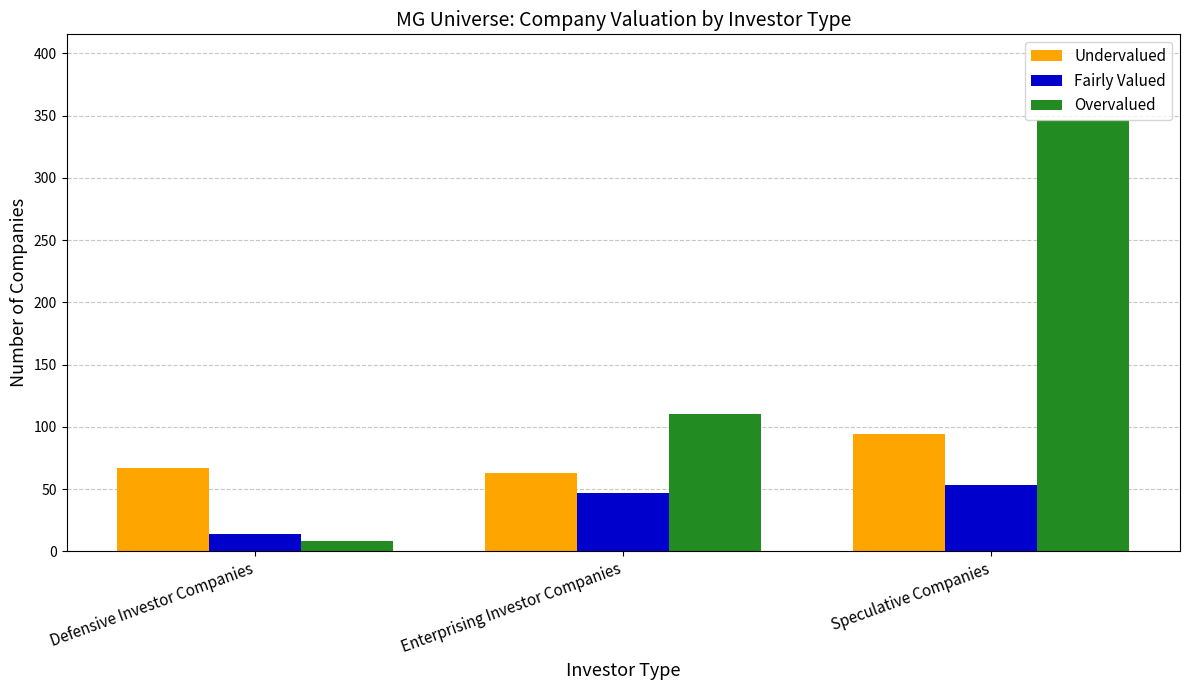

Are the bars horizontal?

No